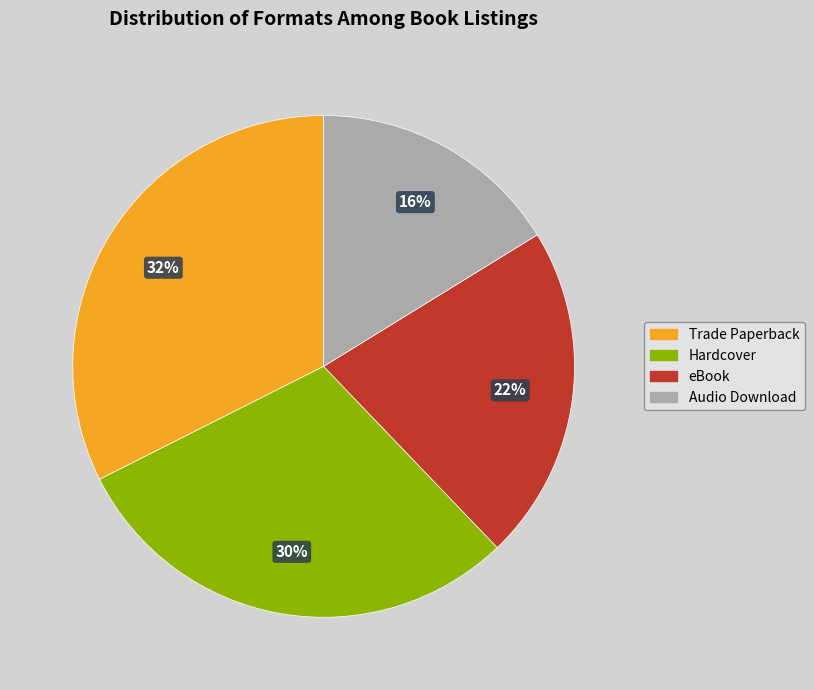

How many segments does this pie chart have?

4